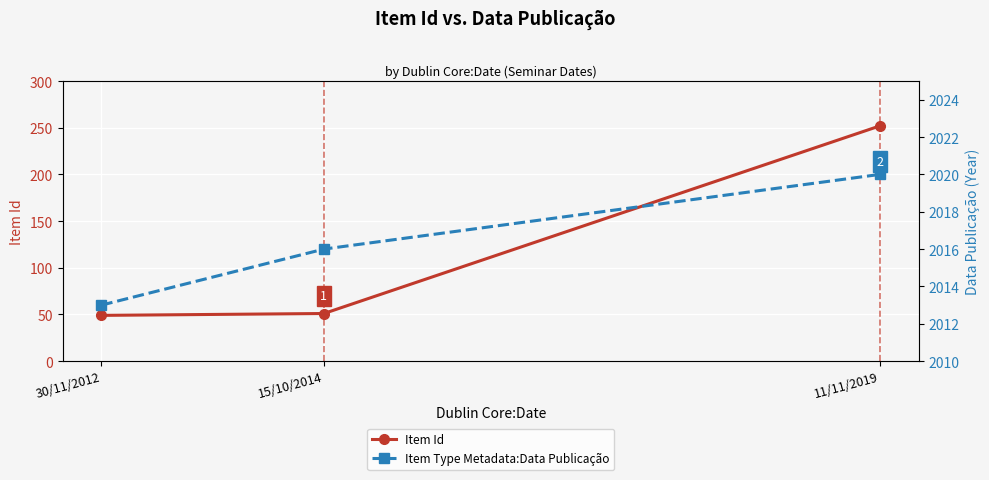

What is the average value of the Item Type Metadata:Data Publicação series?

2016